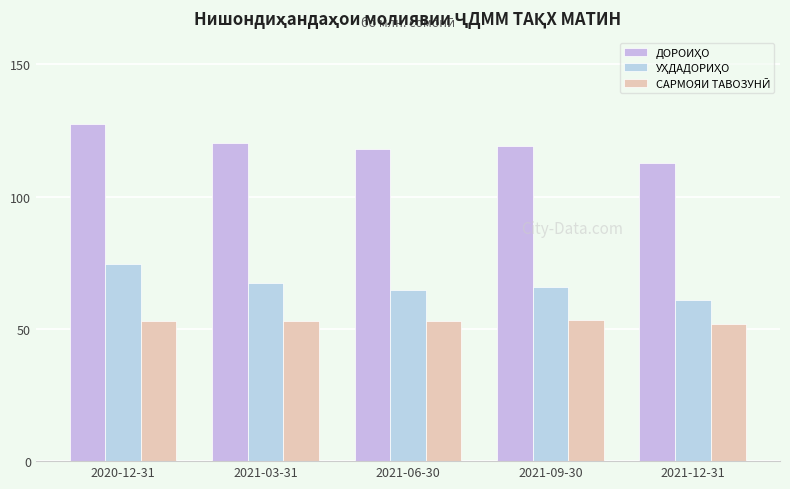

How many series are shown in this chart?

3